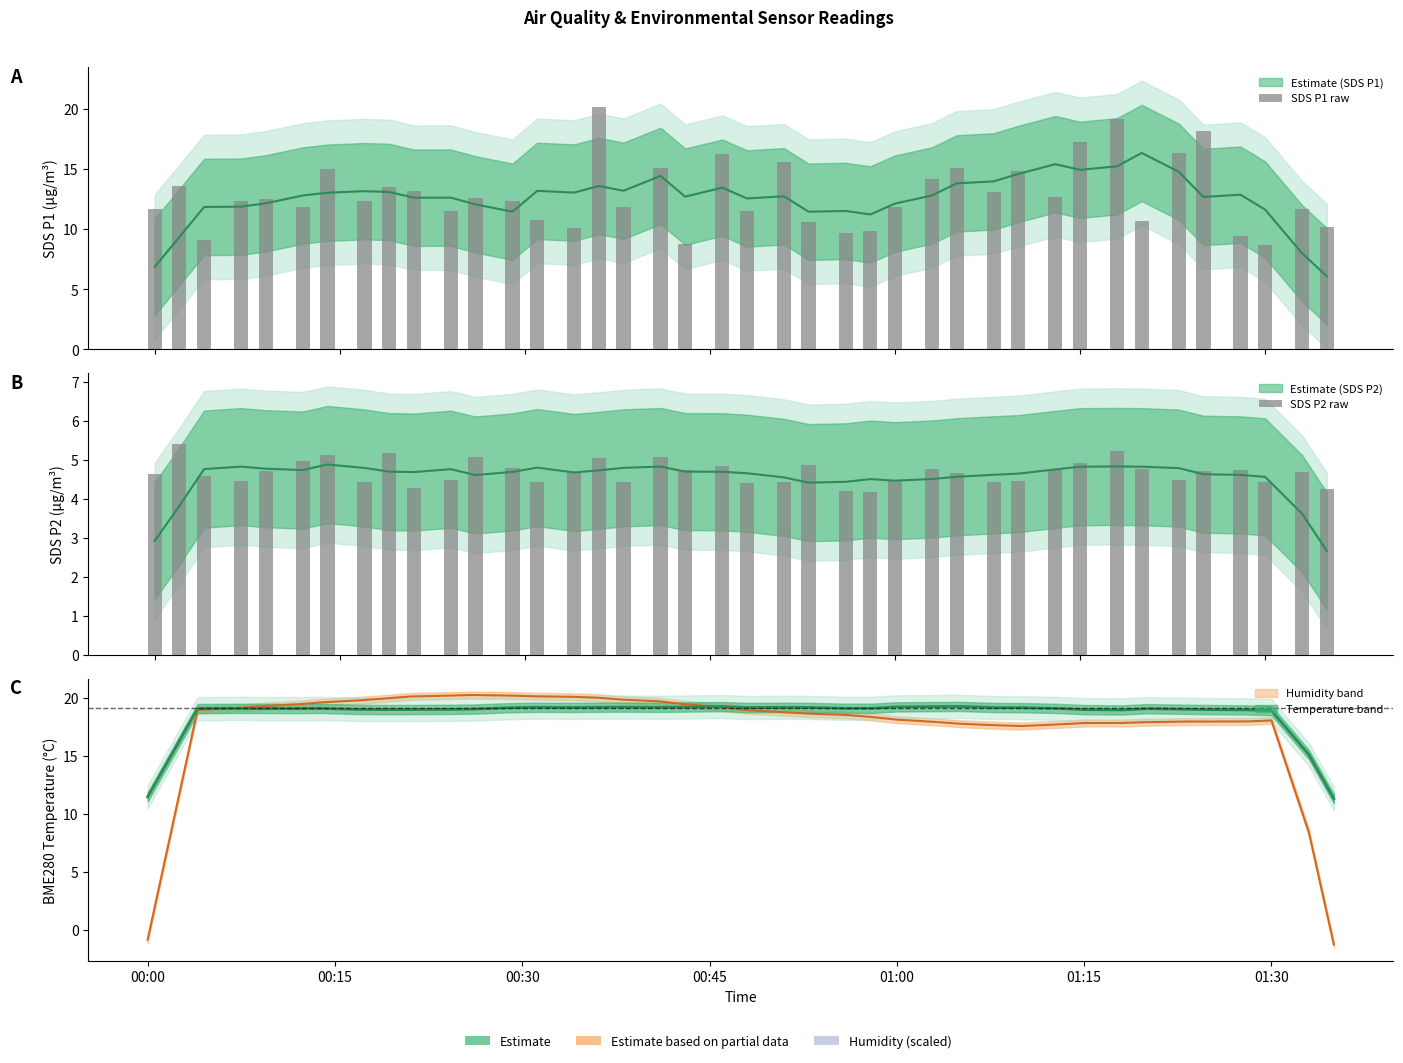

How many bars are there in total?

80